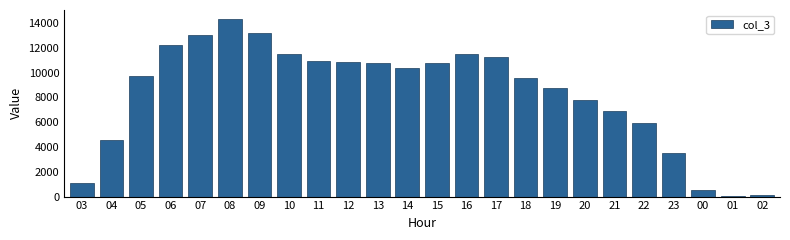

What is the change in value from 06 to 22?

-6249